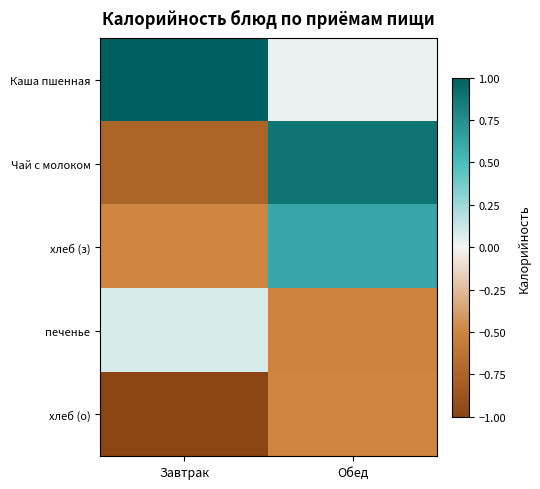

What is the total value across all series at Обед?

0.5